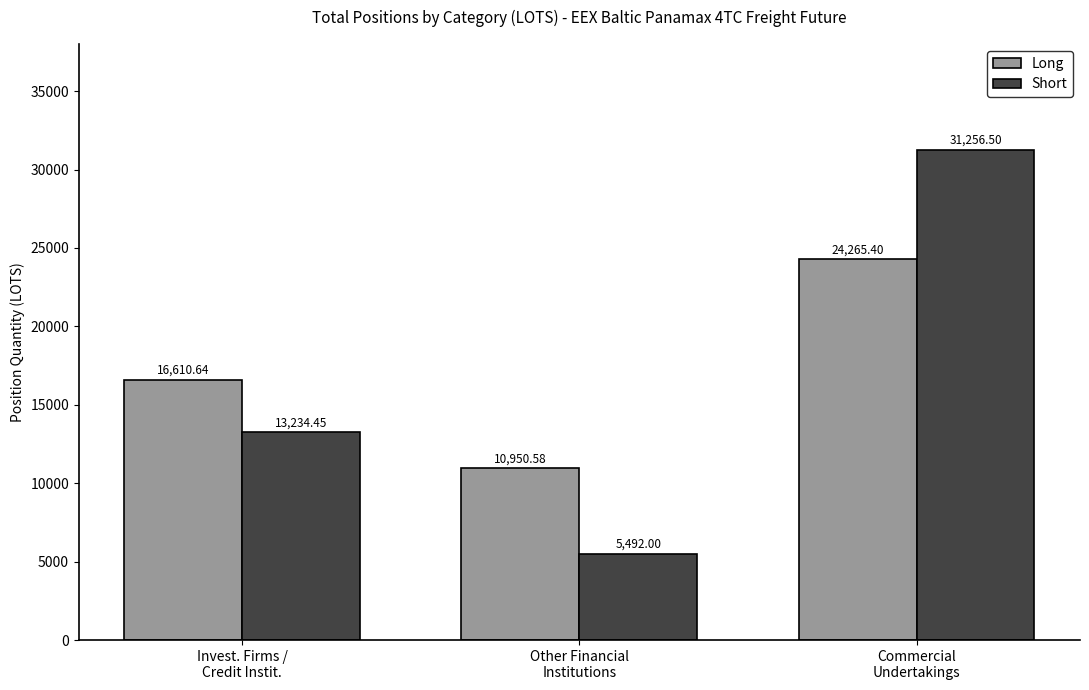

Reading left to right, extract all data points from this chart.

Long: Invest. Firms /
Credit Instit.=16610.6	Other Financial
Institutions=10950.6	Commercial
Undertakings=24265.4
Short: Invest. Firms /
Credit Instit.=13234.5	Other Financial
Institutions=5492.0	Commercial
Undertakings=31256.5